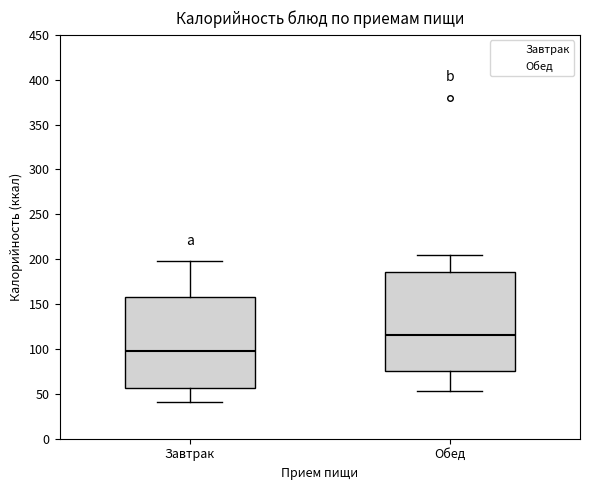

Reading left to right, transcribe this box plot: for each box, give where its median line is, the range the box spans, and where its two whiskers end, as read against the y-axis. The values are not printed on the chart, so give them approximately, as read against the axis.

Завтрак: median 100, box 55 to 160, whiskers 40 to 200
Обед: median 115, box 75 to 185, whiskers 55 to 205